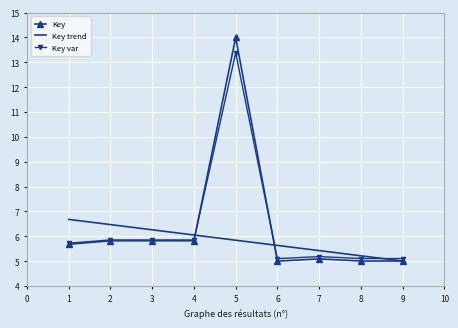

Is the value of Key var at 6 greater than the value of Key at 6?

Yes